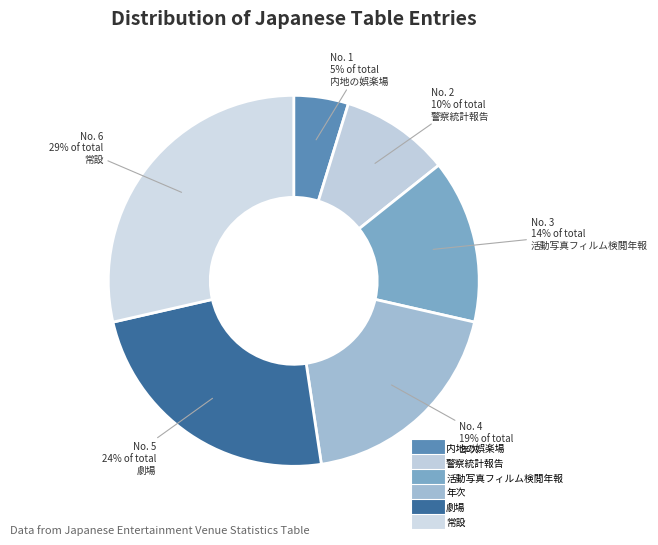

What is the largest slice in the pie chart?

常設